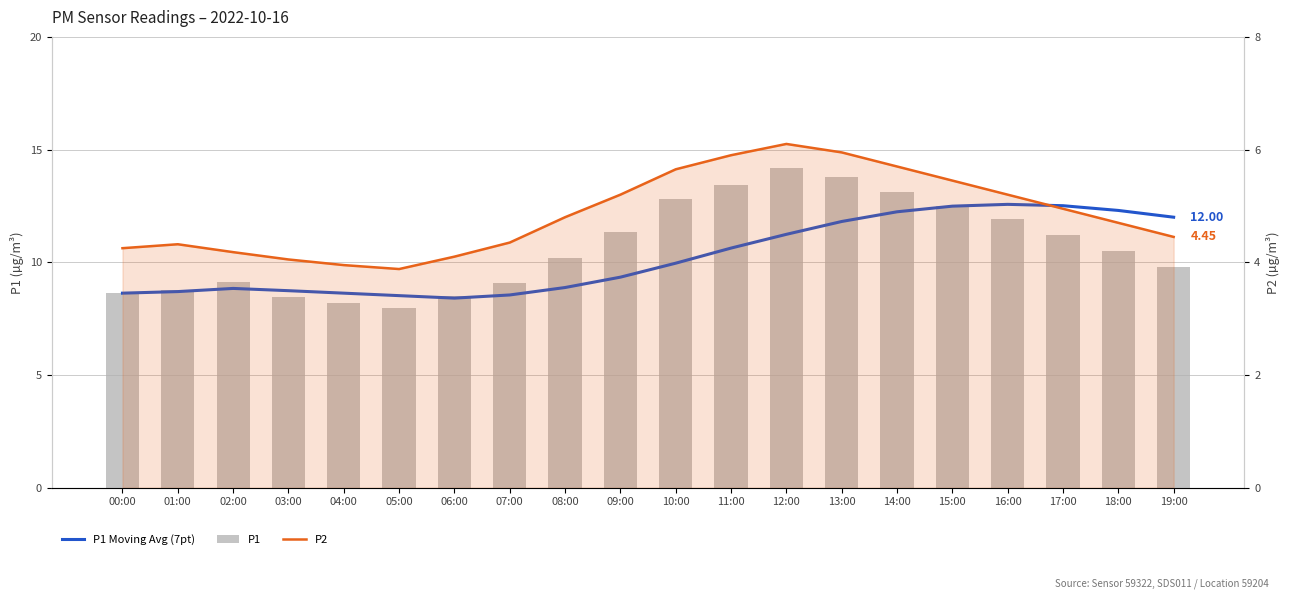

Is the value of P2 at 06:00 greater than the value of P1 at 02:00?

No